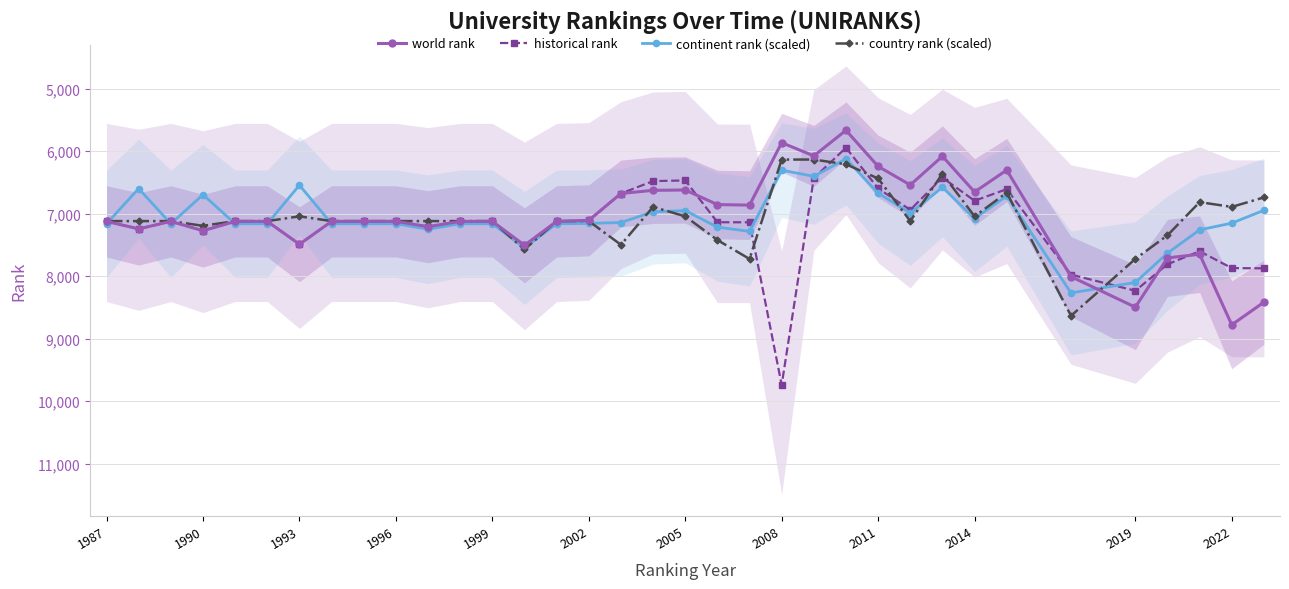

What is the lowest value of the historical rank series?

5946.5